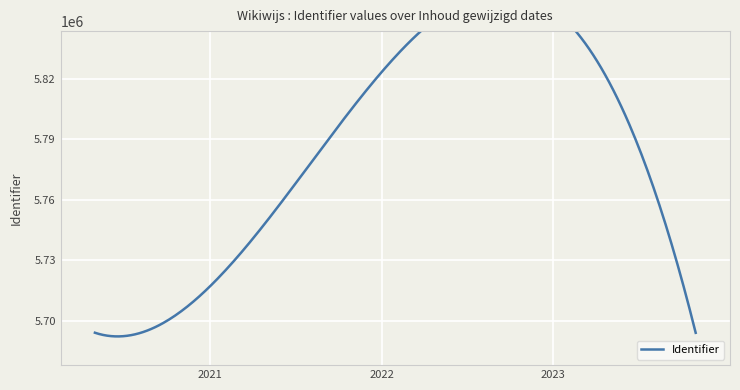

Which label corresponds to the smallest value in the chart?

2023-10-31